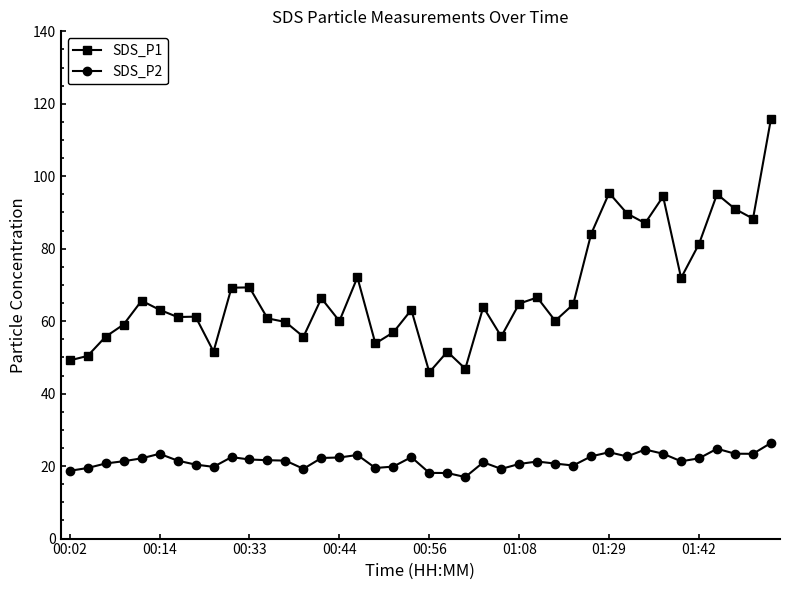

True or false: SDS_P2 and SDS_P1 intersect in this chart.

False